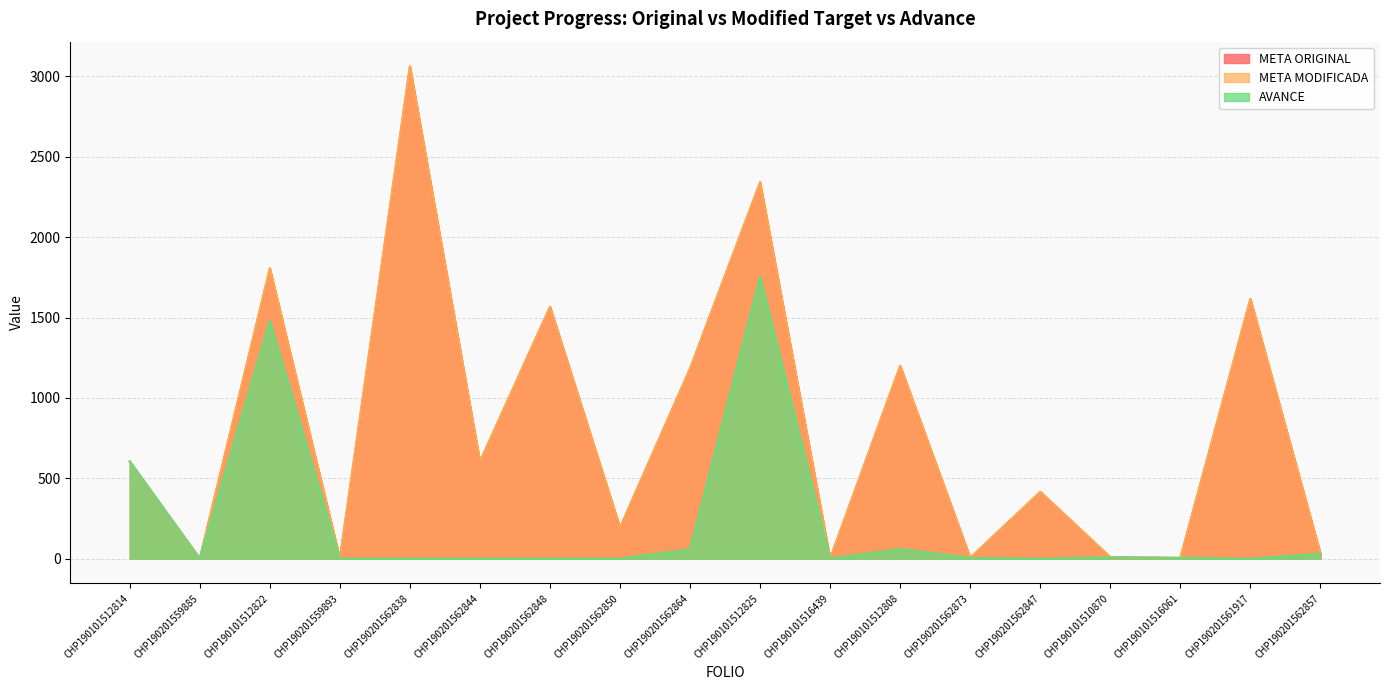

Reading left to right, transcribe all the data shown in this chart.

META ORIGINAL: CHP190101512814=605.0	CHP190201559885=1.0	CHP190101512822=1806.0	CHP190201559893=1.0	CHP190201562838=3063.5	CHP190201562844=604.0	CHP190201562848=1567.2	CHP190201562850=193.9	CHP190201562864=1183.5	CHP190101512825=2341.7	CHP190101516439=1.0	CHP190101512808=1200.0	CHP190201562873=5.6	CHP190201562847=415.9	CHP190101510870=8.9	CHP190101516061=5.0	CHP190201561917=1615.8	CHP190201562857=32.0
META MODIFICADA: CHP190101512814=605.0	CHP190201559885=1.0	CHP190101512822=1806.0	CHP190201559893=1.0	CHP190201562838=3063.5	CHP190201562844=604.0	CHP190201562848=1567.2	CHP190201562850=193.9	CHP190201562864=1183.5	CHP190101512825=2341.7	CHP190101516439=1.0	CHP190101512808=1200.0	CHP190201562873=5.6	CHP190201562847=415.9	CHP190101510870=8.9	CHP190101516061=5.0	CHP190201561917=1615.8	CHP190201562857=32.0
AVANCE: CHP190101512814=605.0	CHP190201559885=0.5	CHP190101512822=1480.0	CHP190201559893=0.5	CHP190201562838=0.0	CHP190201562844=0.0	CHP190201562848=0.0	CHP190201562850=0.0	CHP190201562864=59.2	CHP190101512825=1756.3	CHP190101516439=1.0	CHP190101512808=60.0	CHP190201562873=5.0	CHP190201562847=0.0	CHP190101510870=8.7	CHP190101516061=5.0	CHP190201561917=0.0	CHP190201562857=32.0